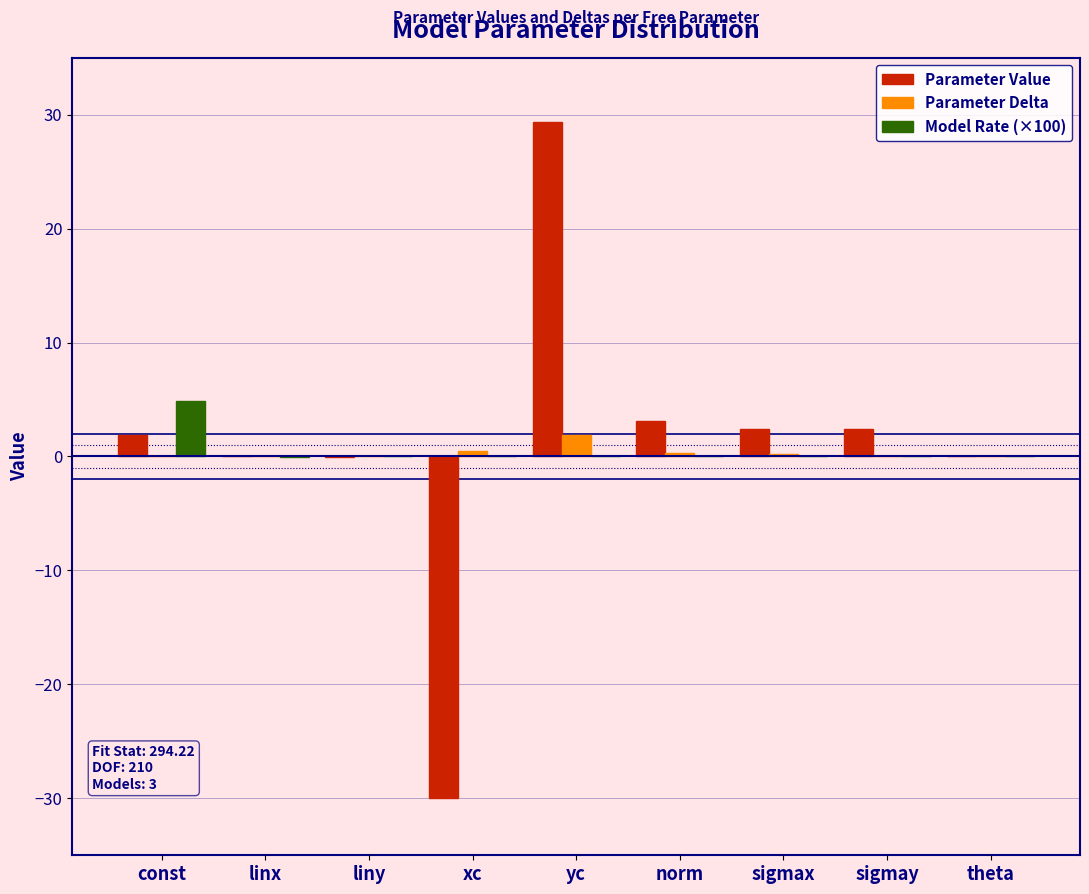

Which category has the highest value across all series?

yc